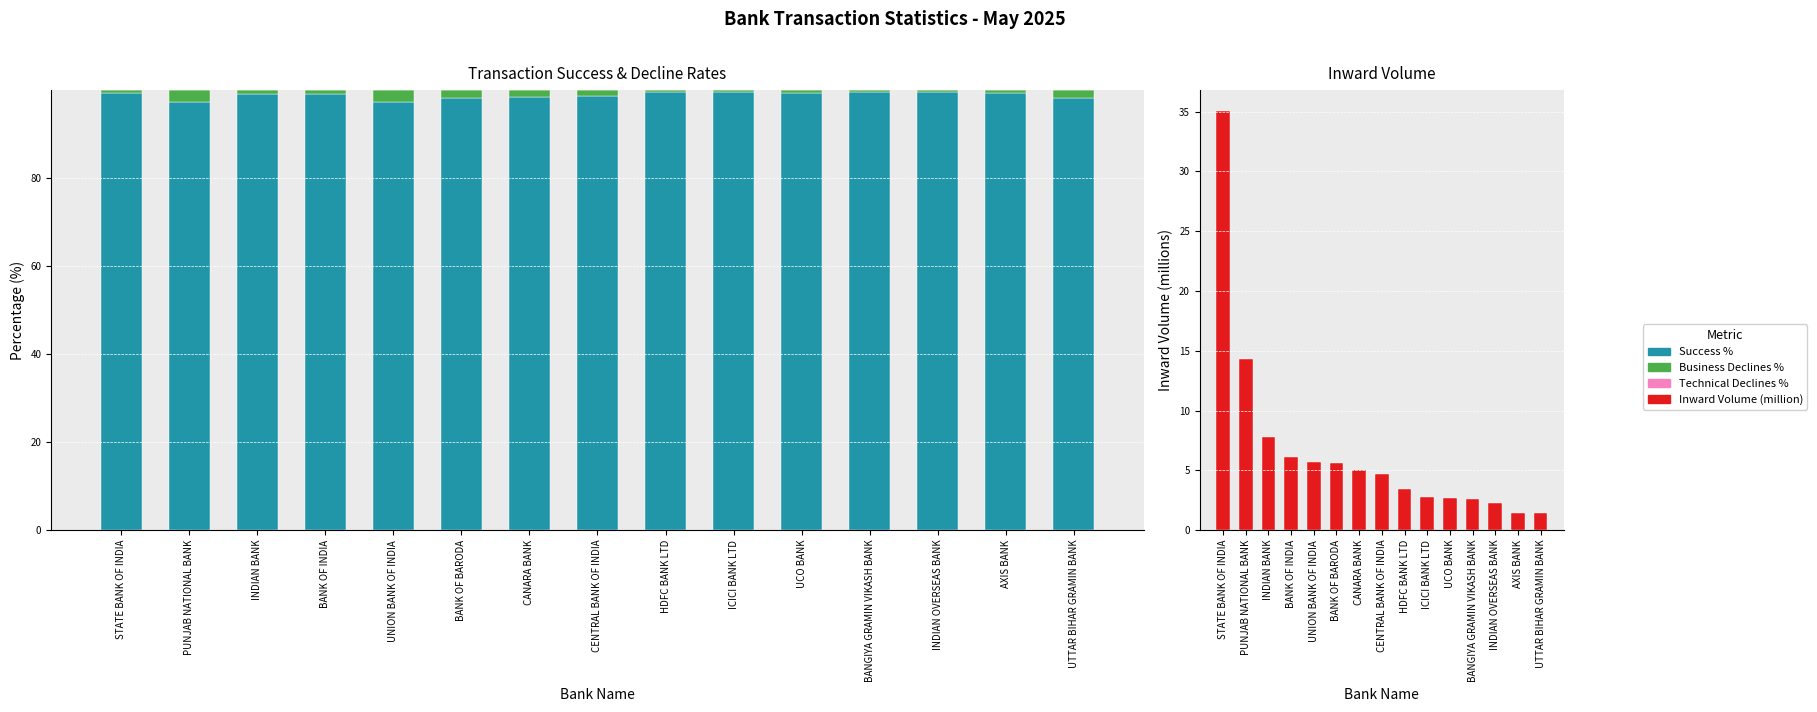

What is the label of the 5th bar from the right?

UCO BANK